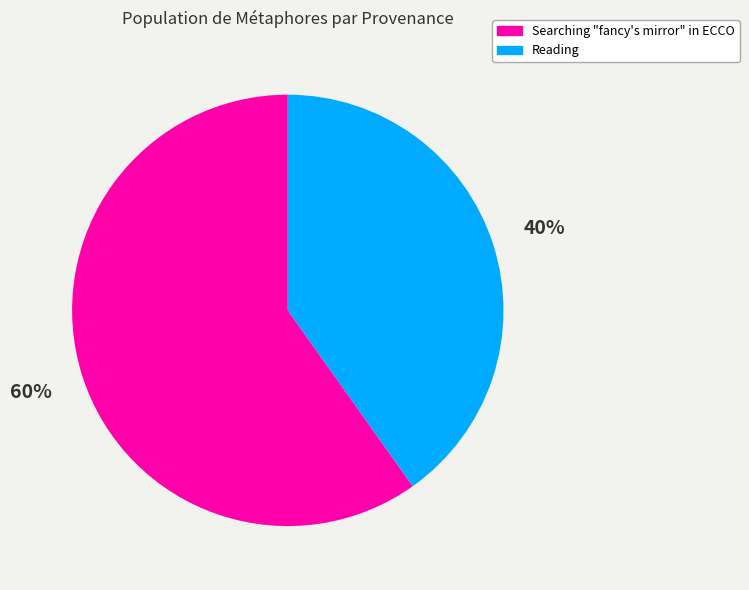

How many segments does this pie chart have?

2